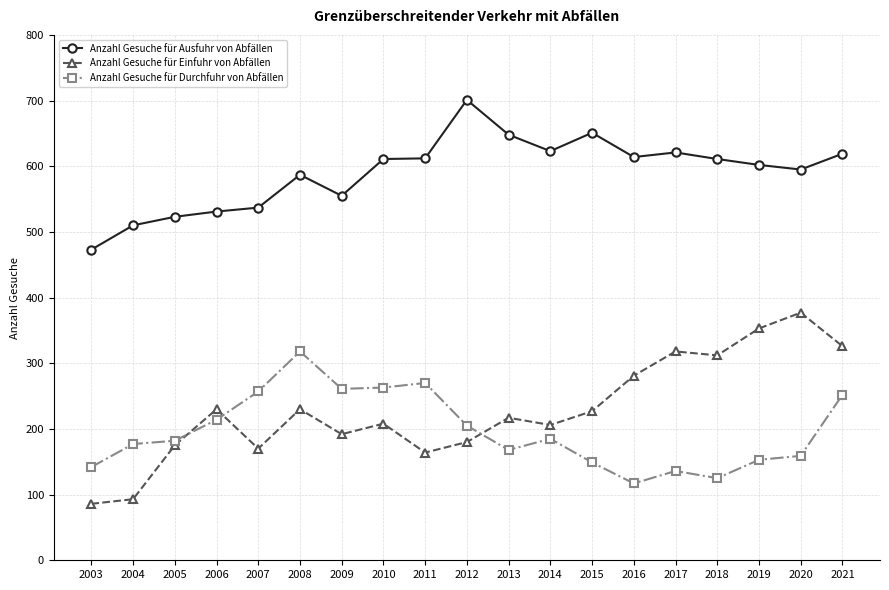

Is this an area chart (filled region under the line)?

No